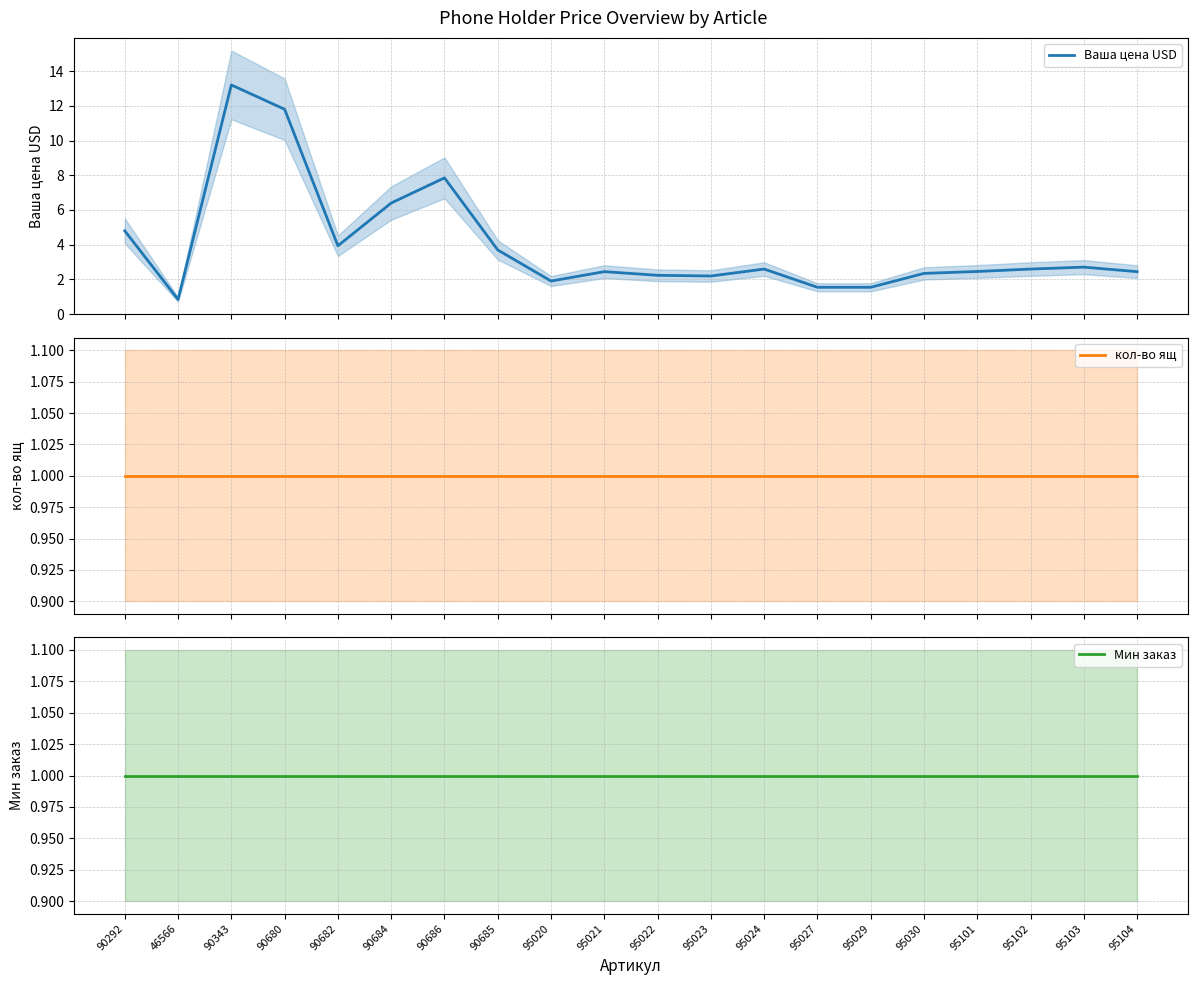

What is the label of the 8th point from the left?

90685